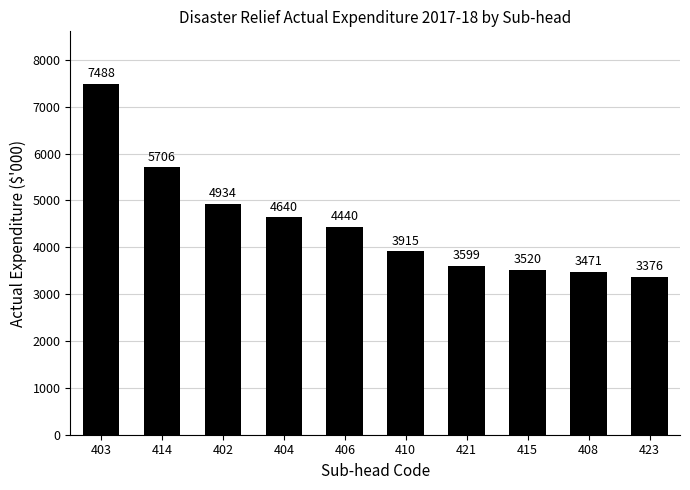

List the labels in order of value, smallest first.

423, 408, 415, 421, 410, 406, 404, 402, 414, 403